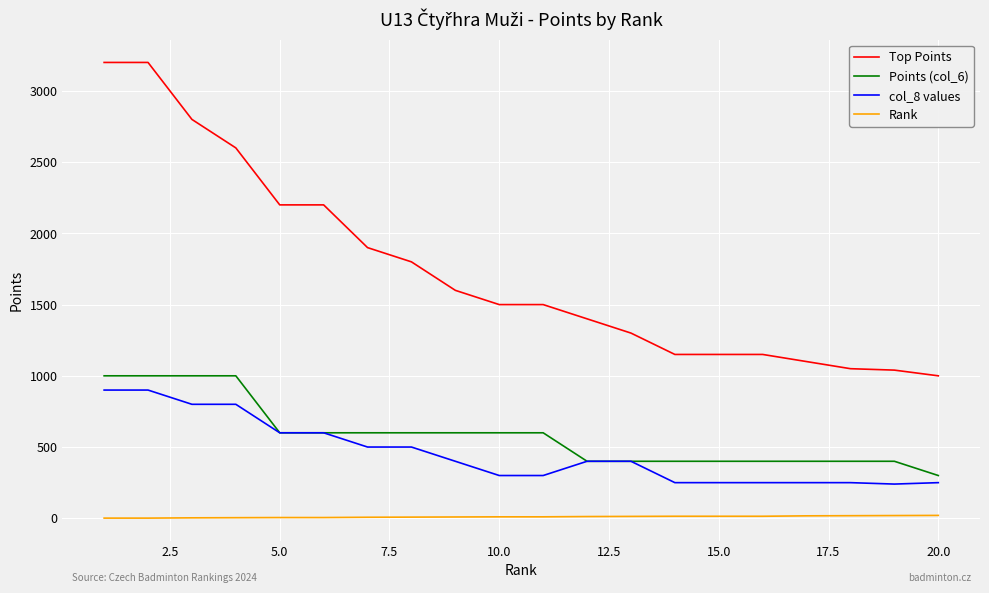

Which series has the largest range (max minus min)?

Top Points